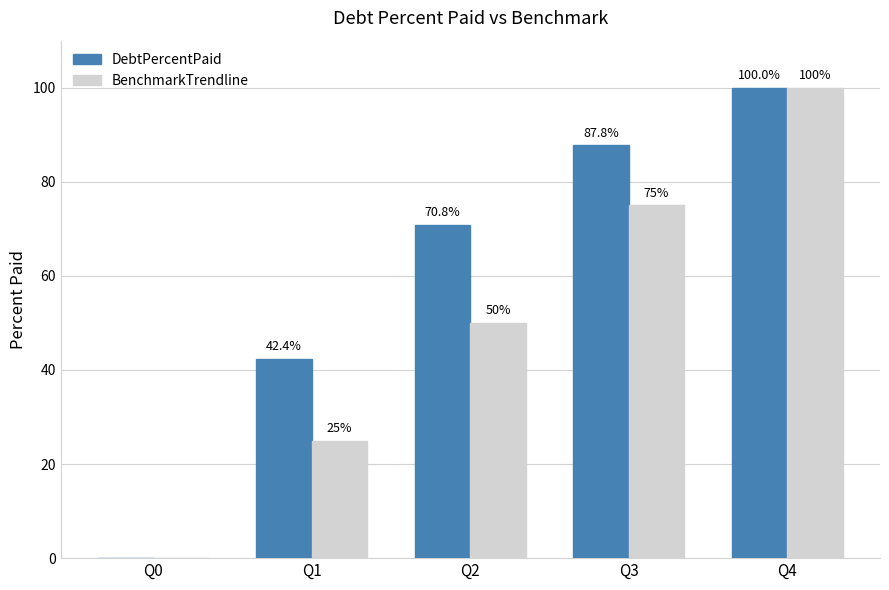

At which label is DebtPercentPaid closest to 50?

Q1